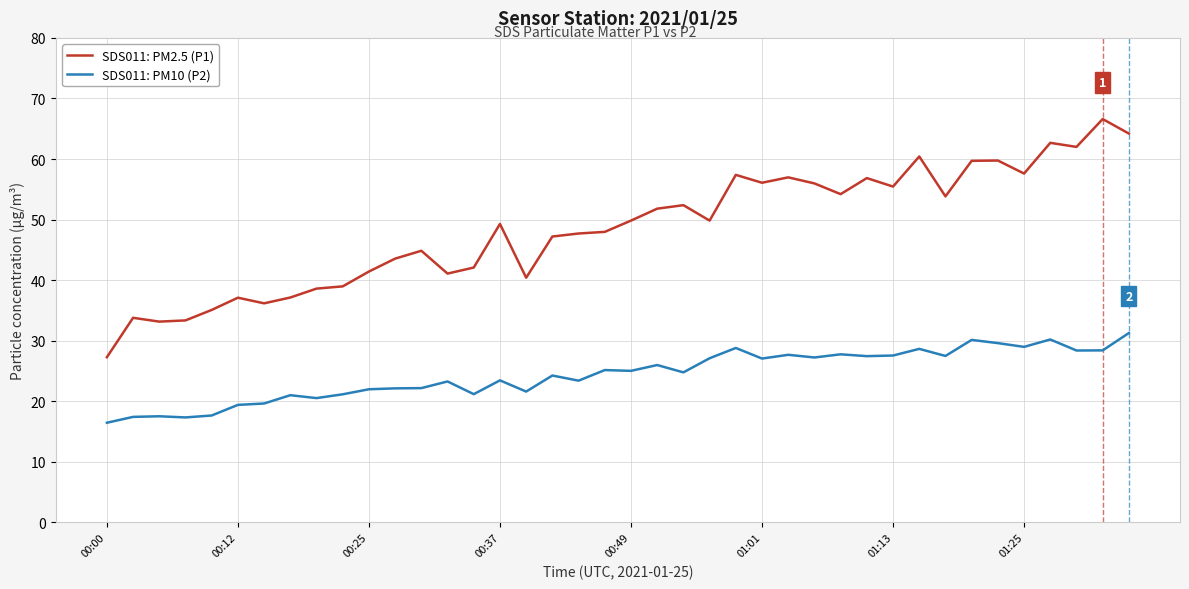

What is the difference between the maximum and minimum values in the SDS011: PM2.5 (P1) series?

39.3